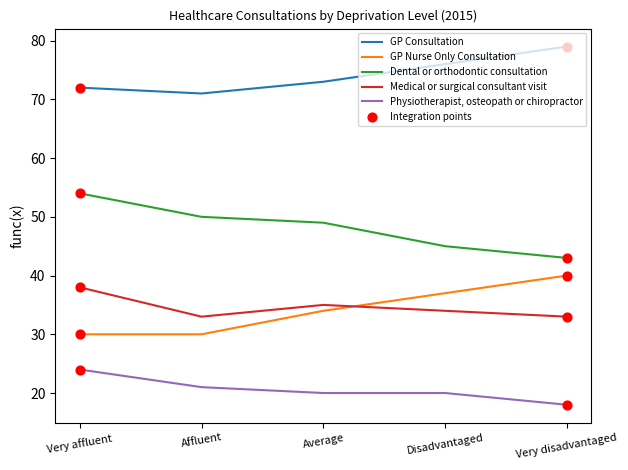

What is the spread (max minus min) of values at Affluent?

50